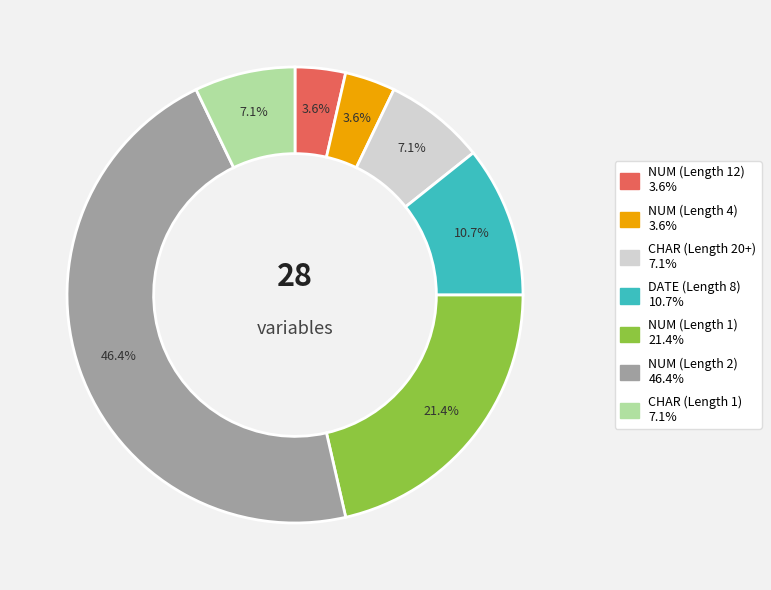

How many slices are in this pie chart?

7